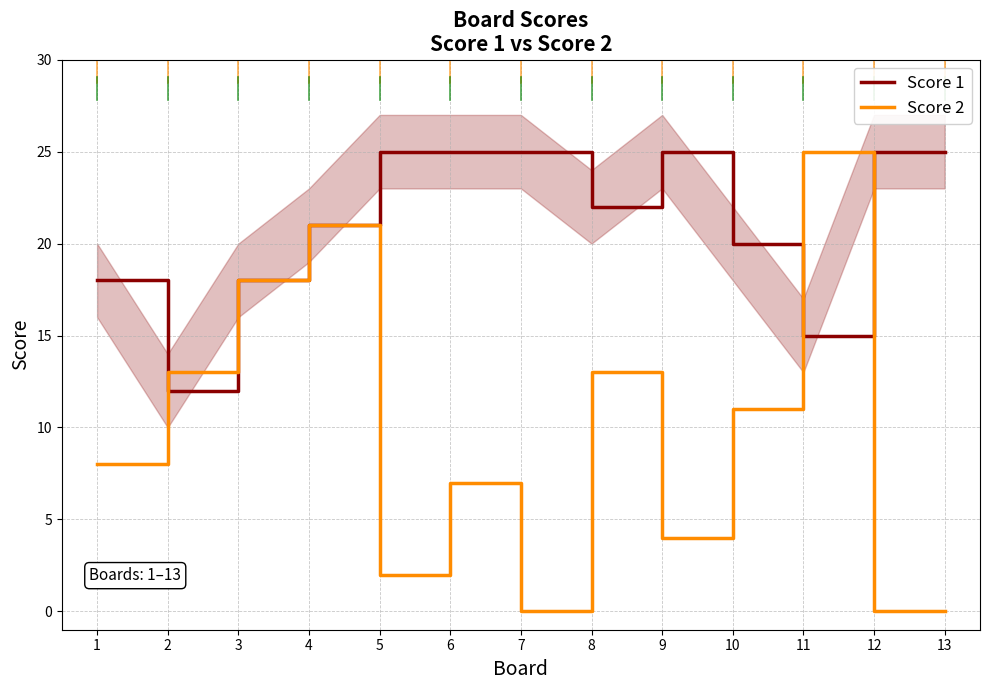

Is it true that Score 1 equals 24 at 1?

False